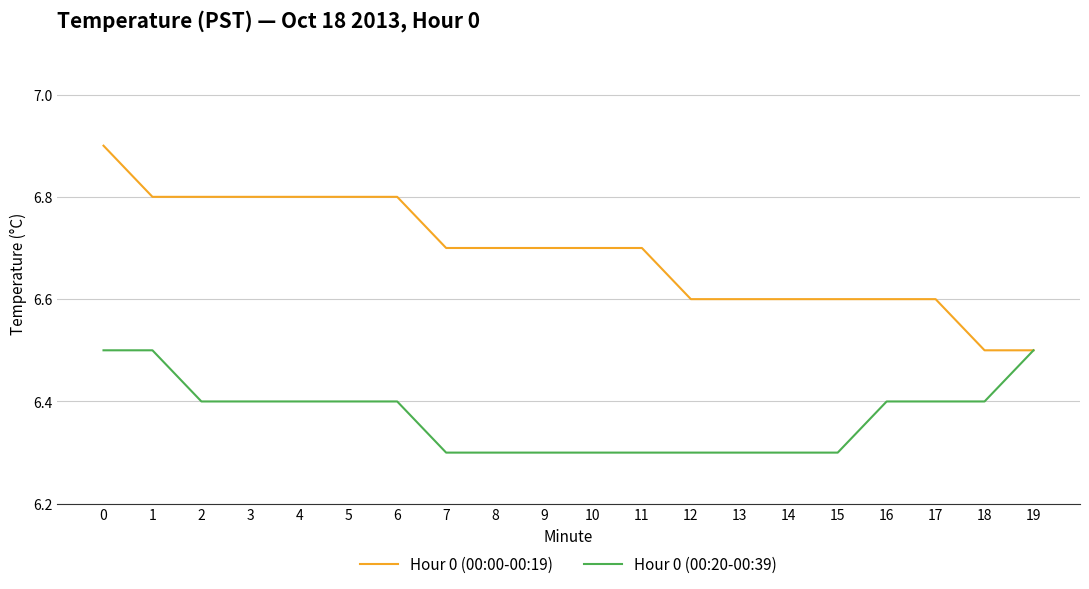

What is the difference between the Hour 0 (00:20-00:39) values at 2 and 10?

0.1